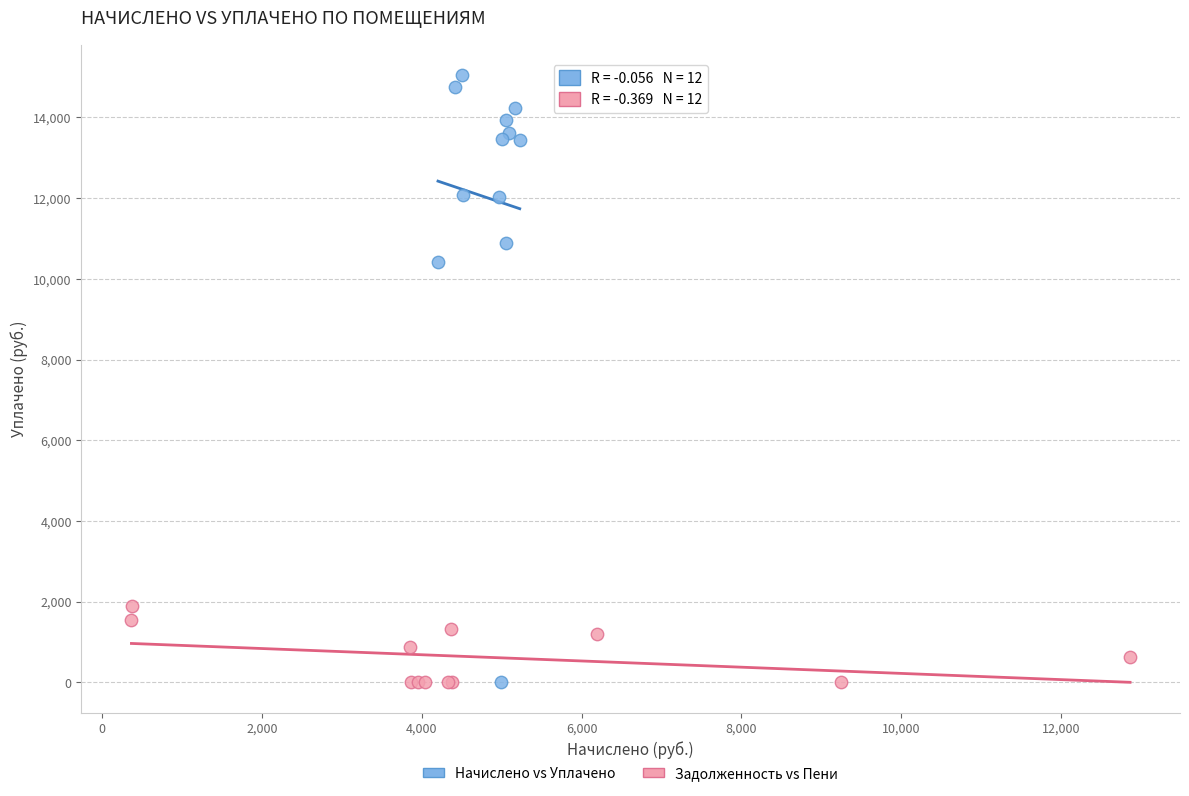

What are all the series names shown in the legend?

Начислено vs Уплачено, Задолженность vs Пени